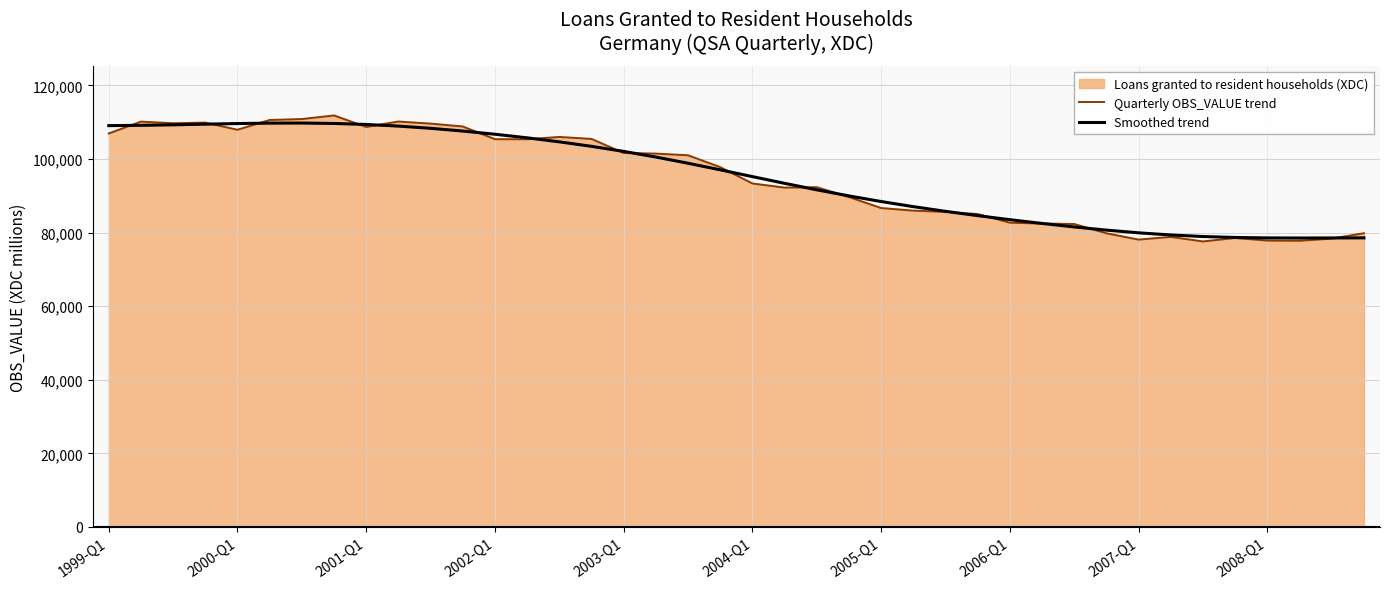

What is the highest value of the Smoothed trend series?

109777